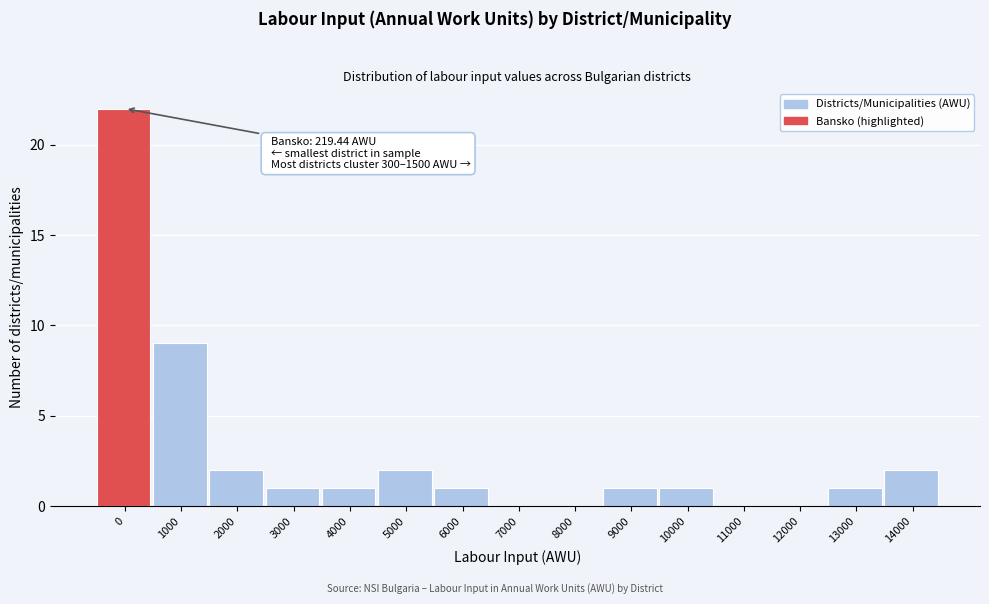

Reading right to left, extract all data points from this chart.

14000=2	13000=1	12000=0	11000=0	10000=1	9000=1	8000=0	7000=0	6000=1	5000=2	4000=1	3000=1	2000=2	1000=9	0=22